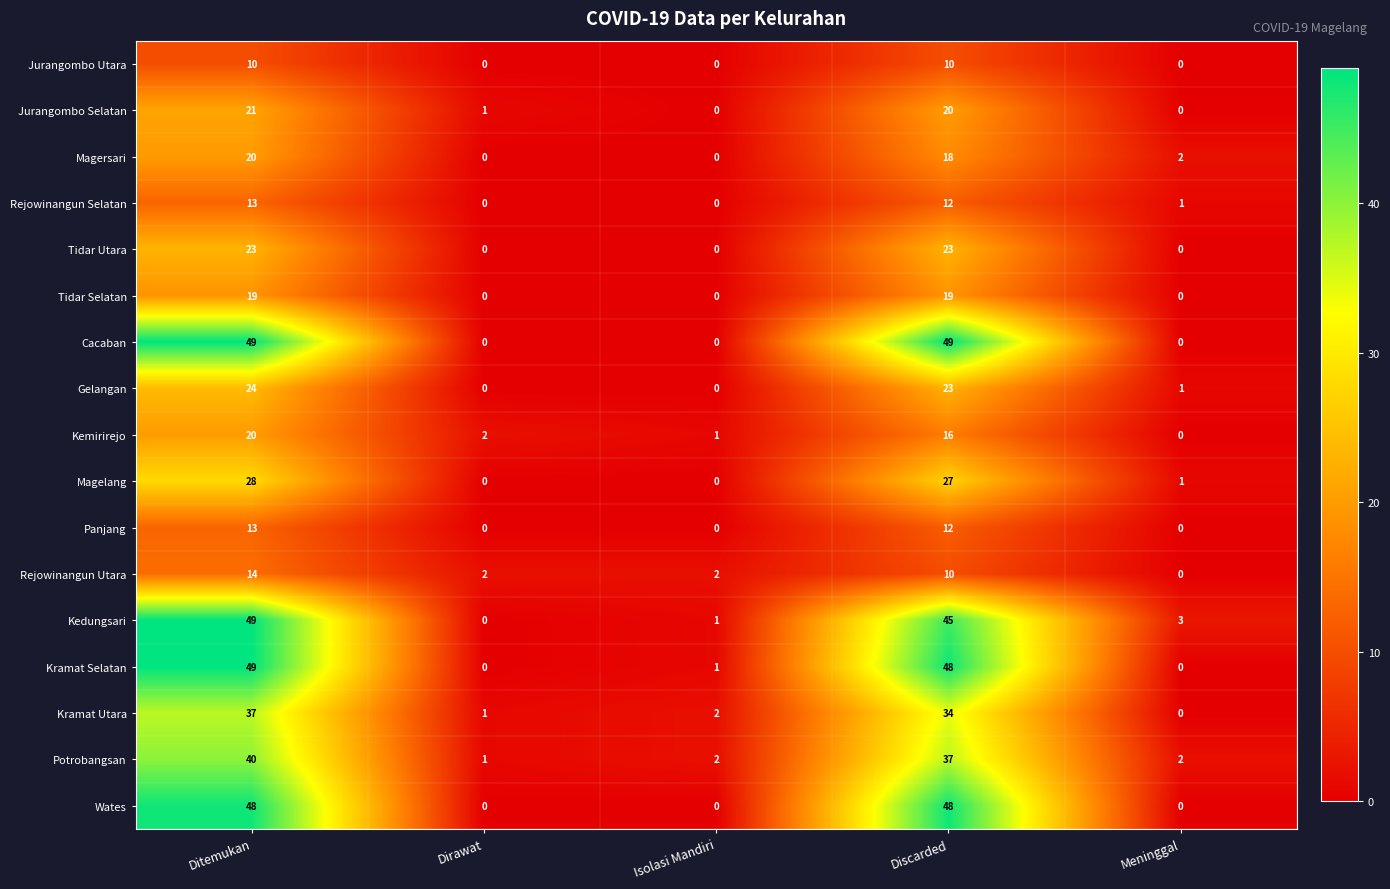

What is the maximum value shown in the chart?

49